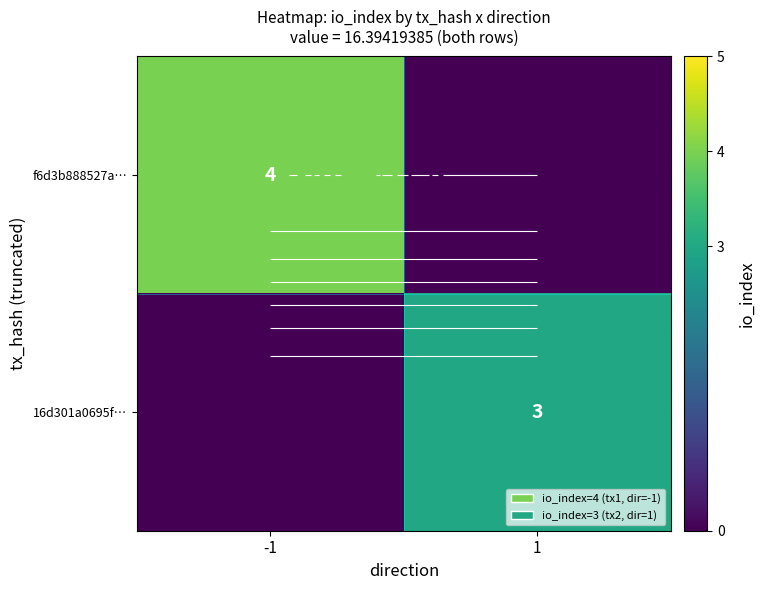

What is the highest value of the 16d301a0695f… series?

3